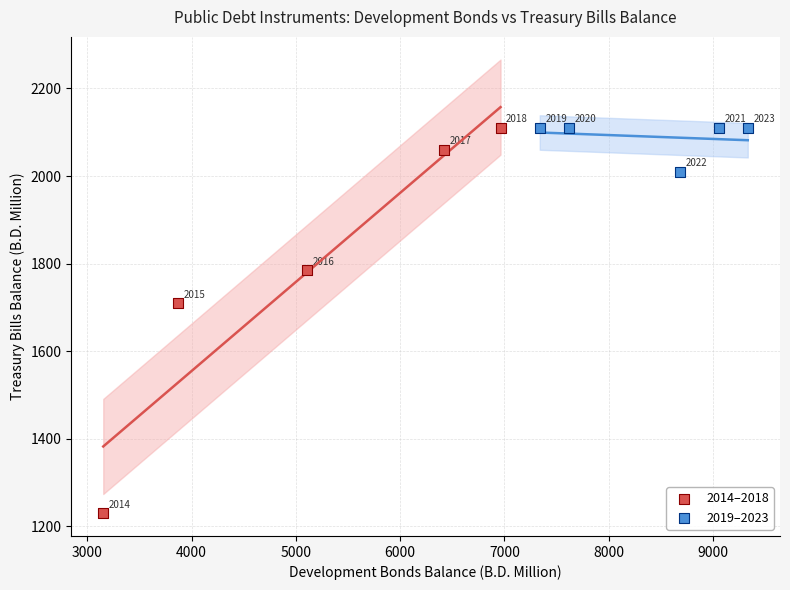

Which series has the largest Y range (max minus min)?

2014–2018